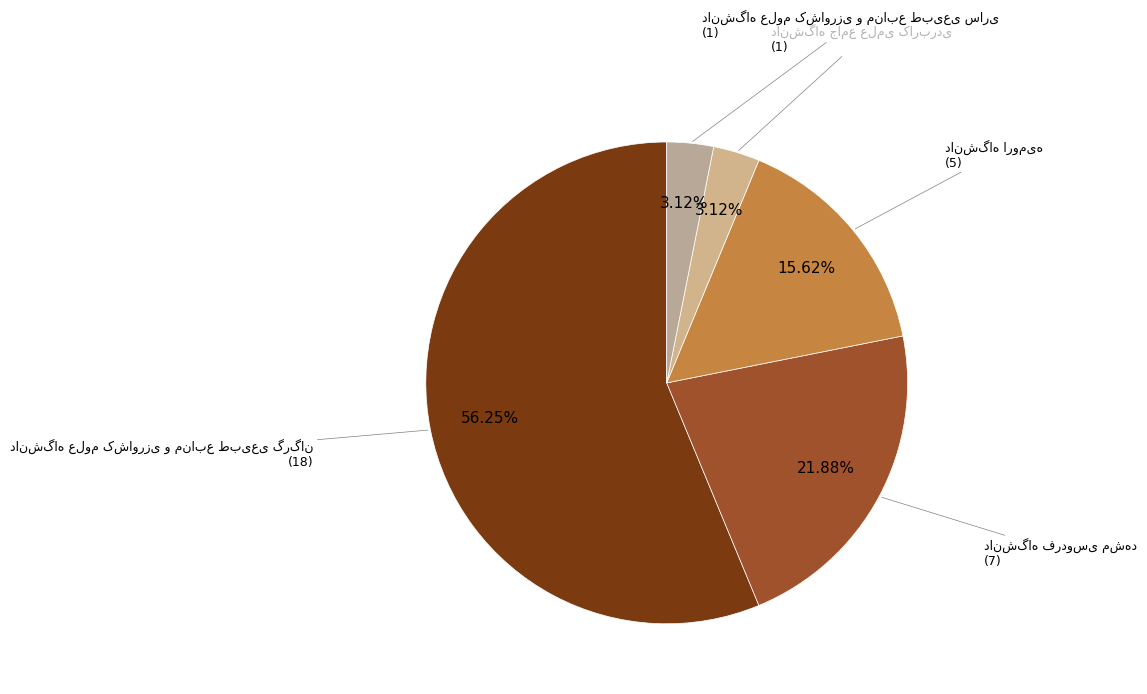

To the nearest percent, what percentage of the pie is دانشگاه ارومیه?

16%